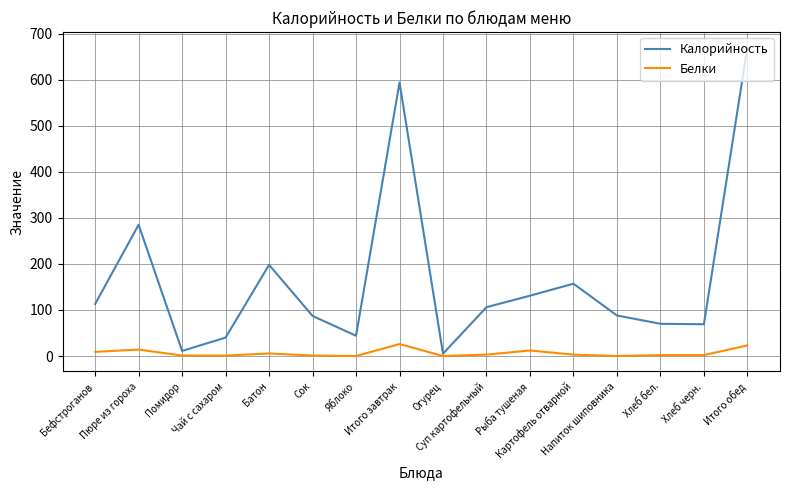

What are all the series names shown in the legend?

Калорийность, Белки